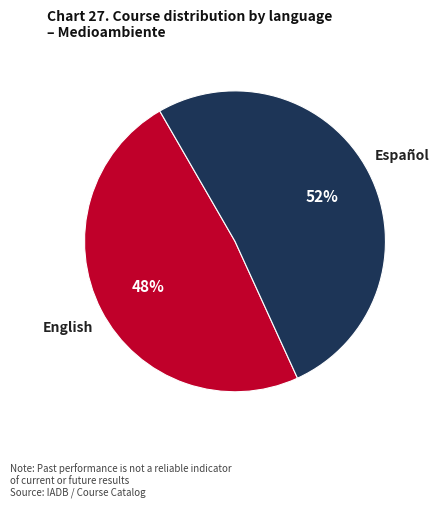

Between English and Español, which is larger?

Español